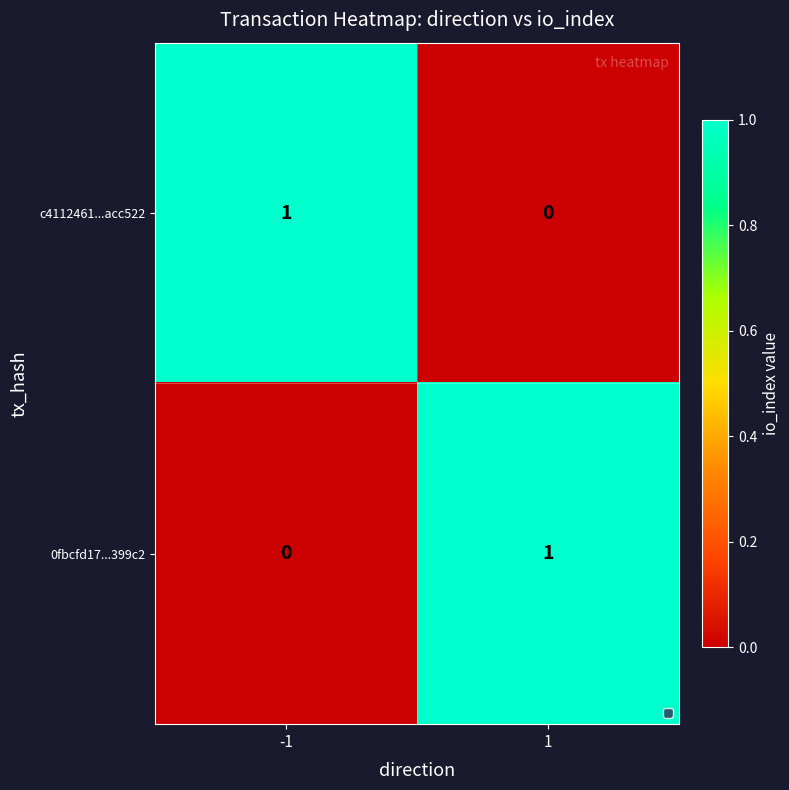

Is the value of 0fbcfd17...399c2 at 1 greater than the value of c4112461...acc522 at 1?

Yes